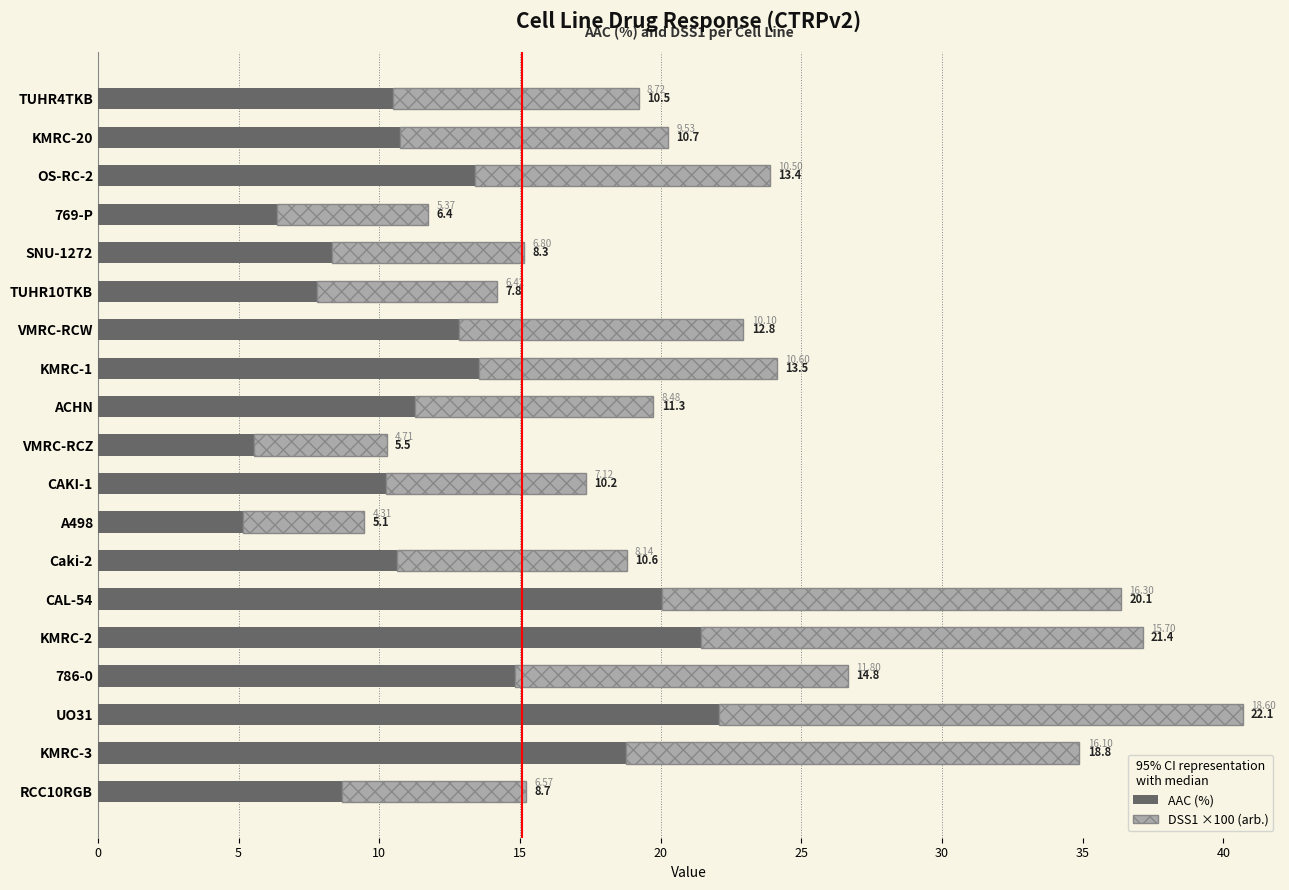

Where is AAC (%) nearest to the value 13?

VMRC-RCW